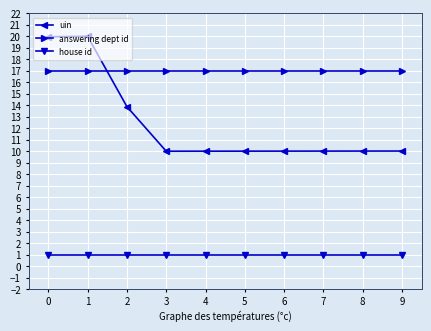

What is the sum of all house id values?

10.0